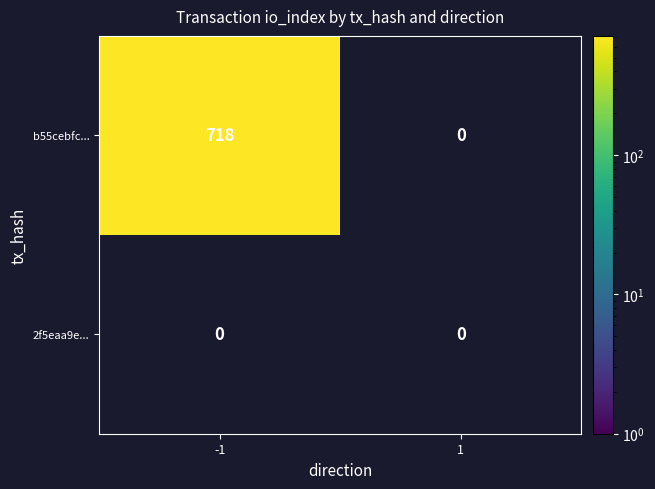

Which series has the largest total across all categories?

b55cebfc...